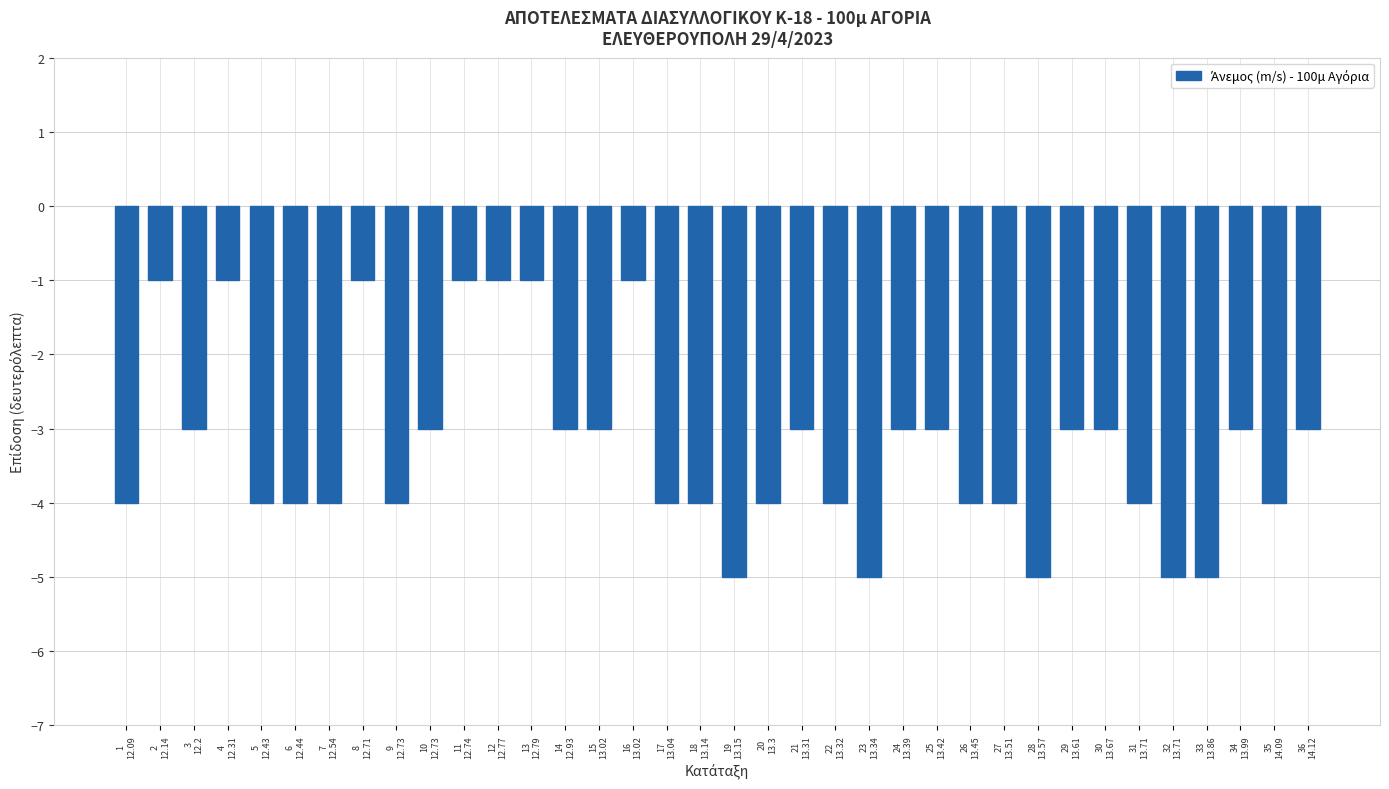

What is the difference between the maximum and second lowest values?

4